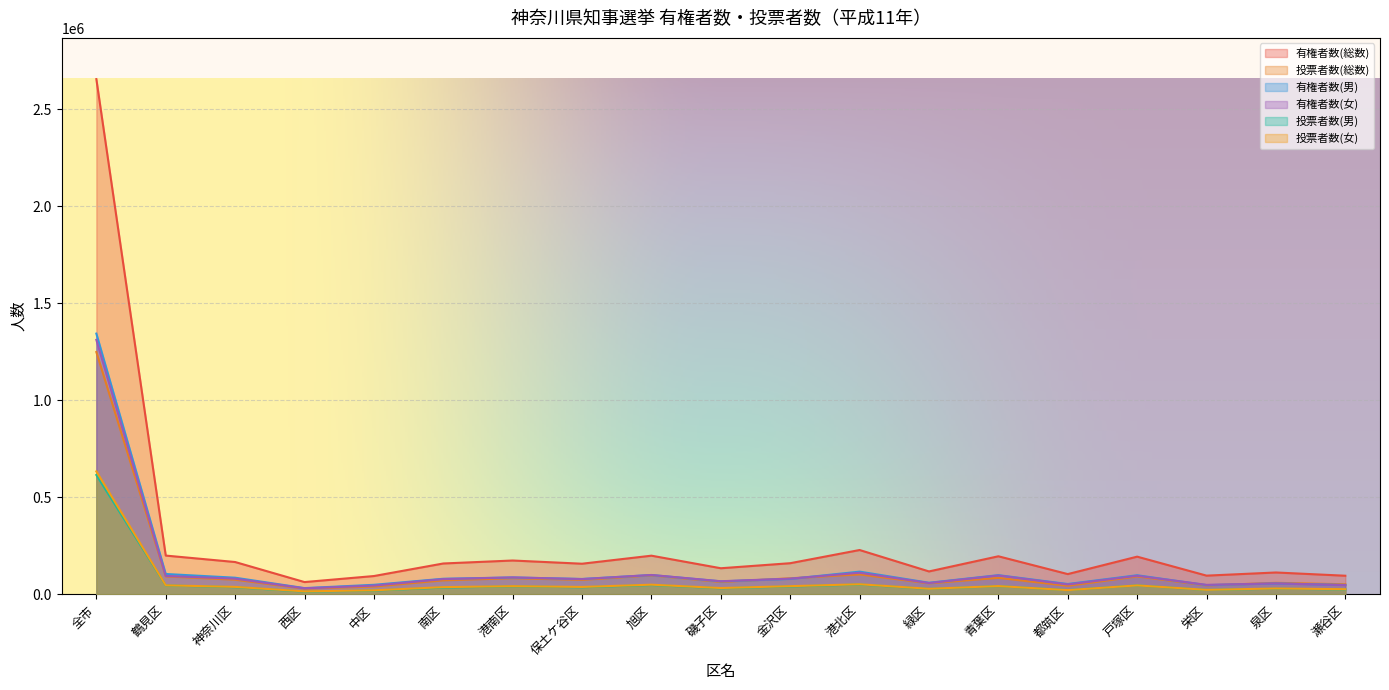

How many categories are shown in the chart?

19